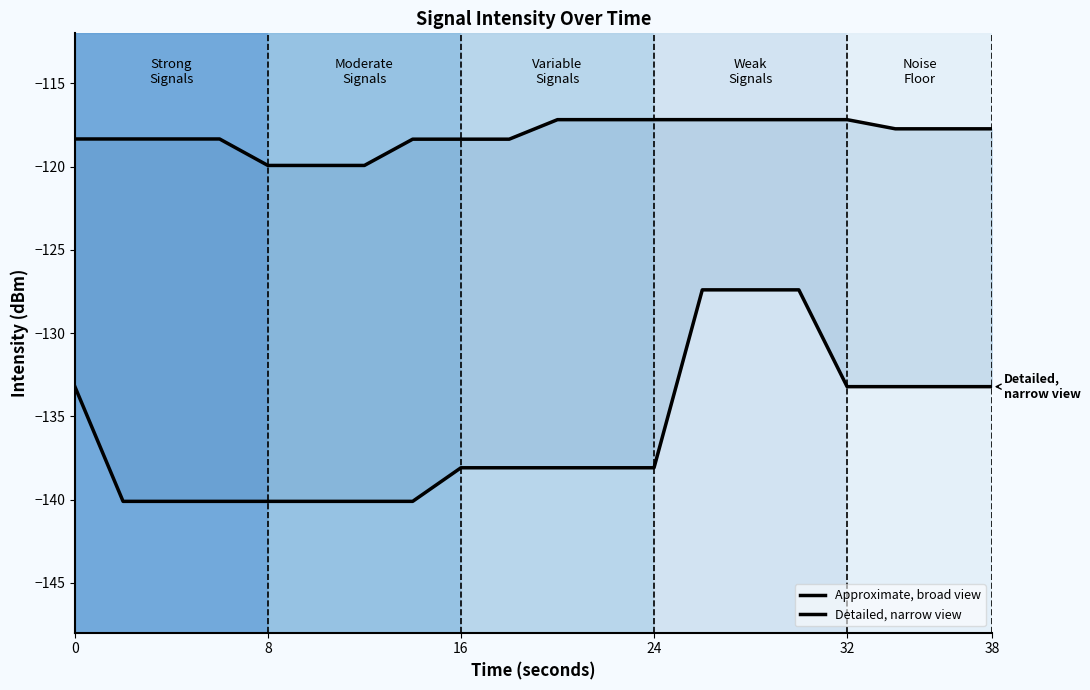

True or false: Detailed, narrow view and Approximate, broad view intersect in this chart.

False